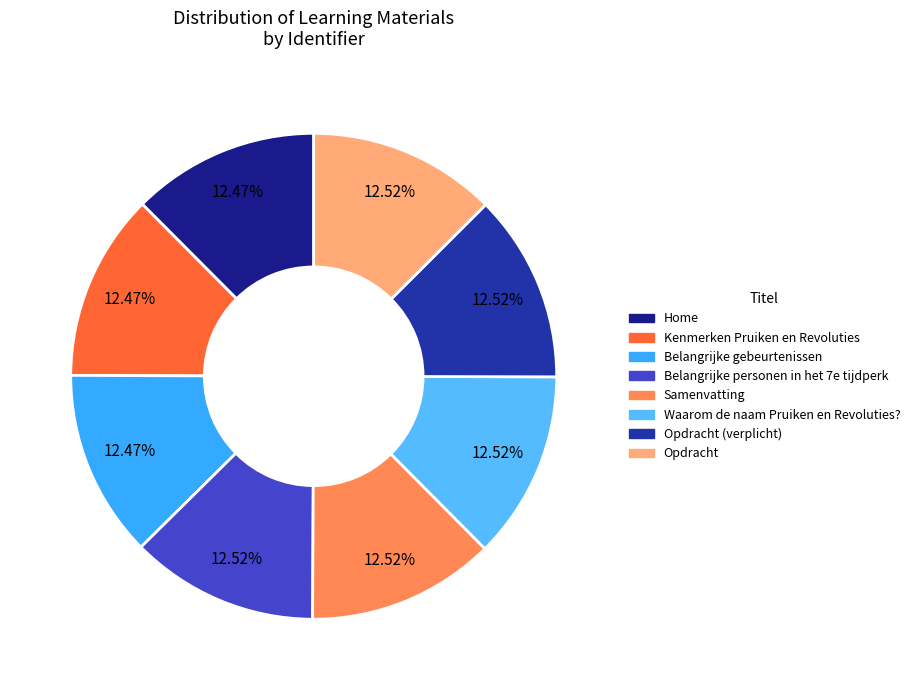

Count the number of slices in the pie.

8